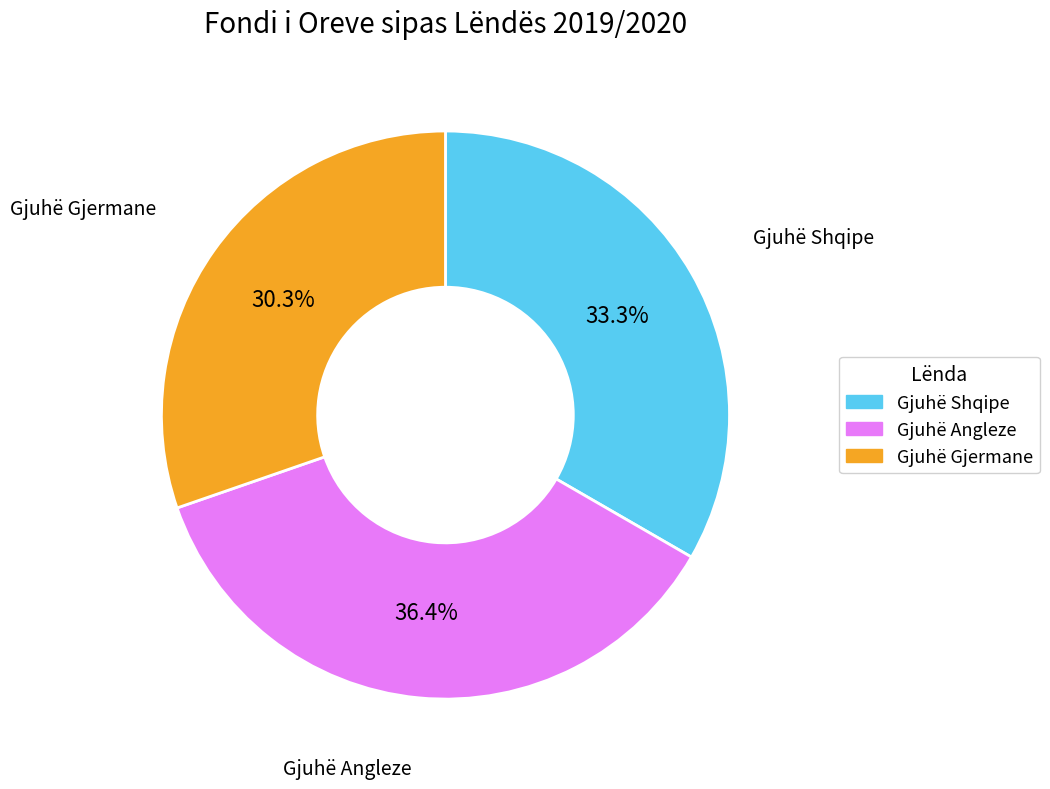

Does any single category account for the majority?

No